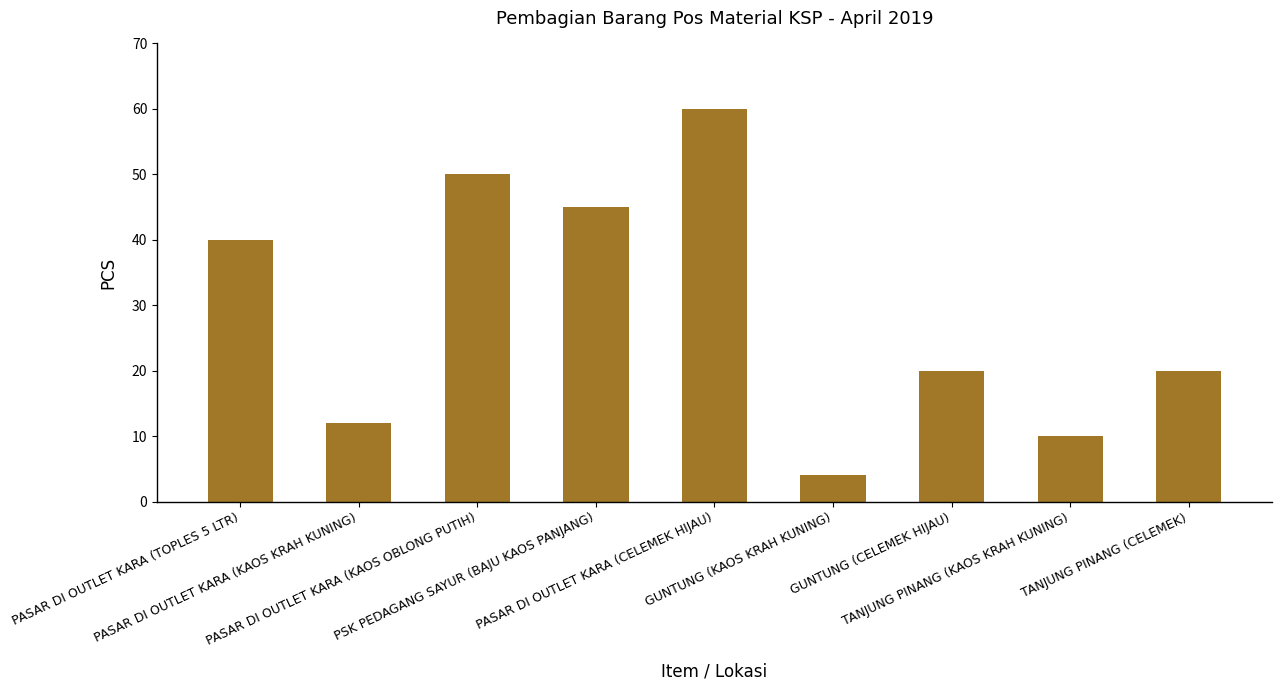

What is the smallest value displayed?

4